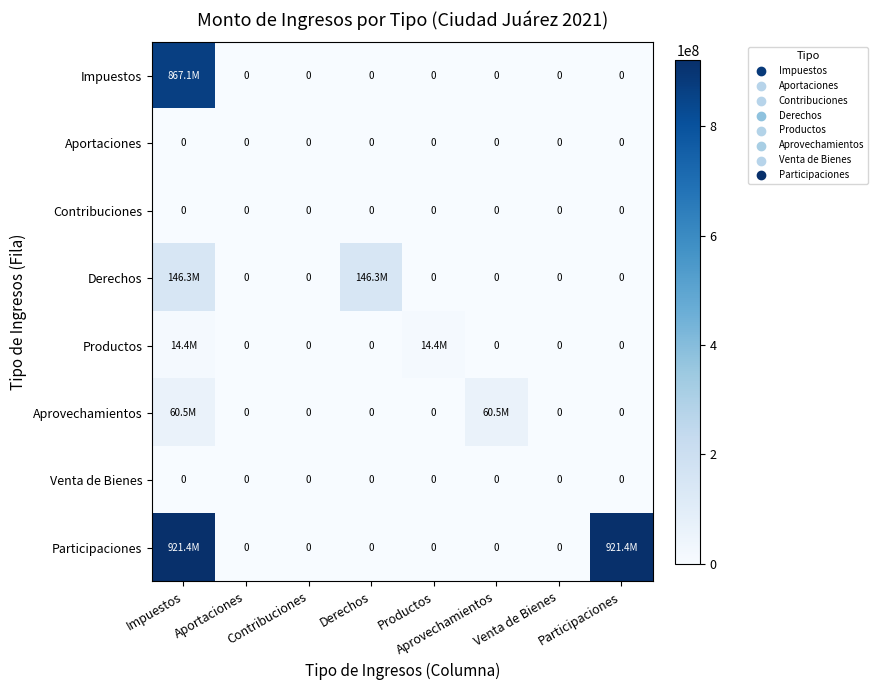

What is the difference between the maximum and minimum values in the Derechos series?

146338294.3